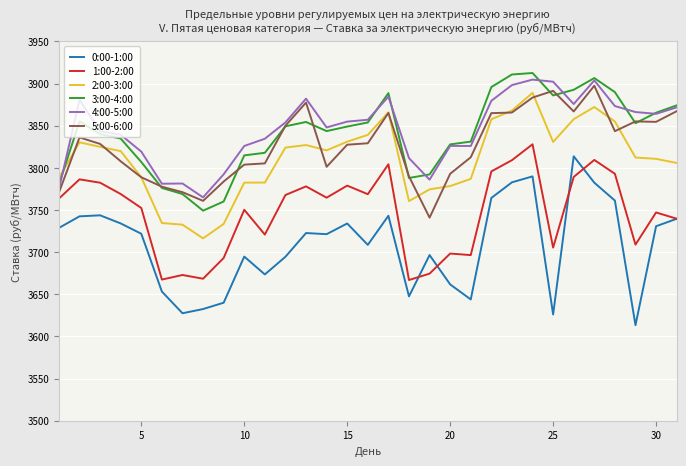

Which series has the largest range (max minus min)?

0:00-1:00